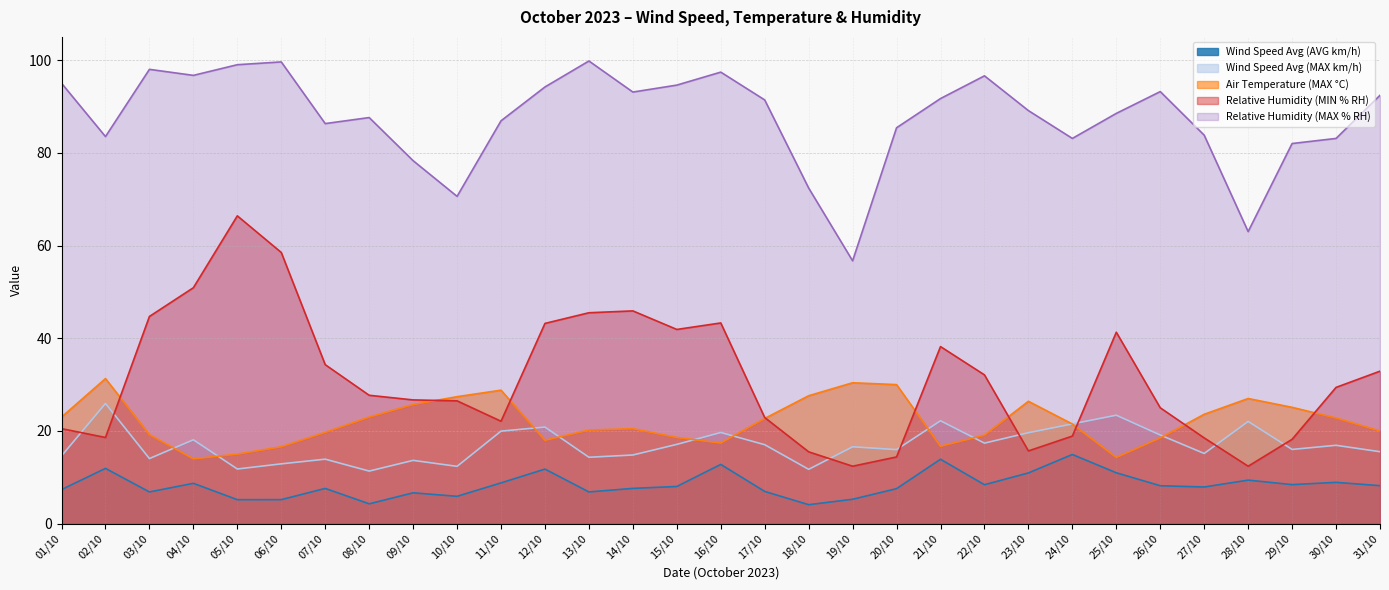

What is the lowest value of the Wind Speed Avg (MAX km/h) series?

11.3